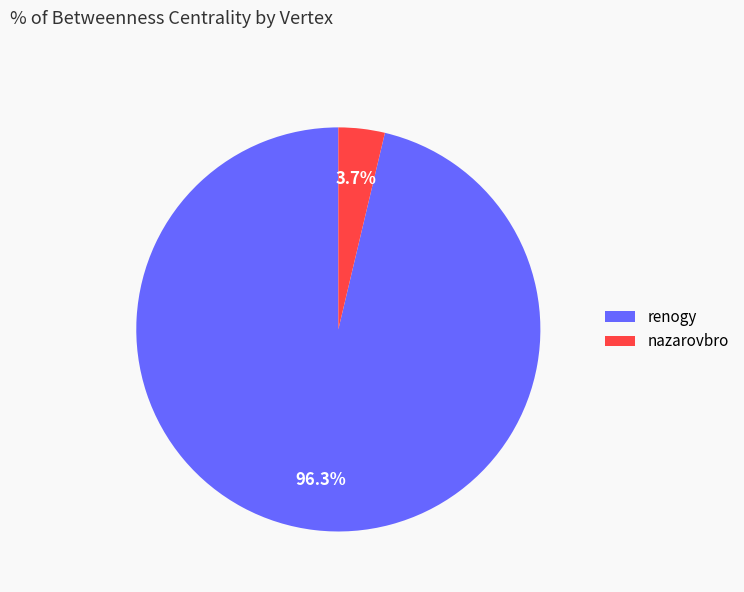

To the nearest percent, what is the average slice percentage?

50%